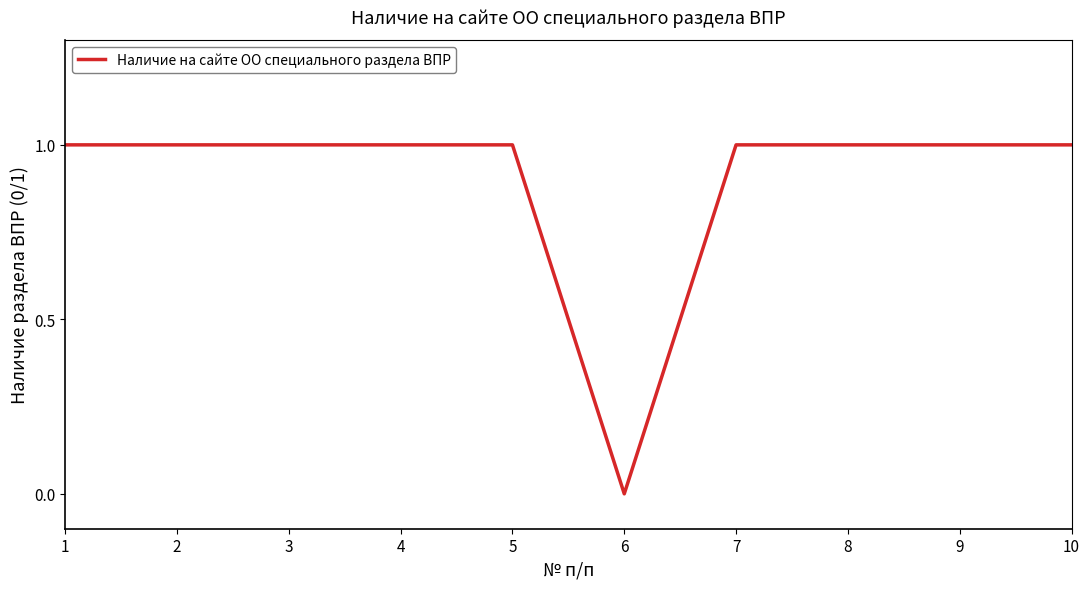

What is the approximate value at 10?

1